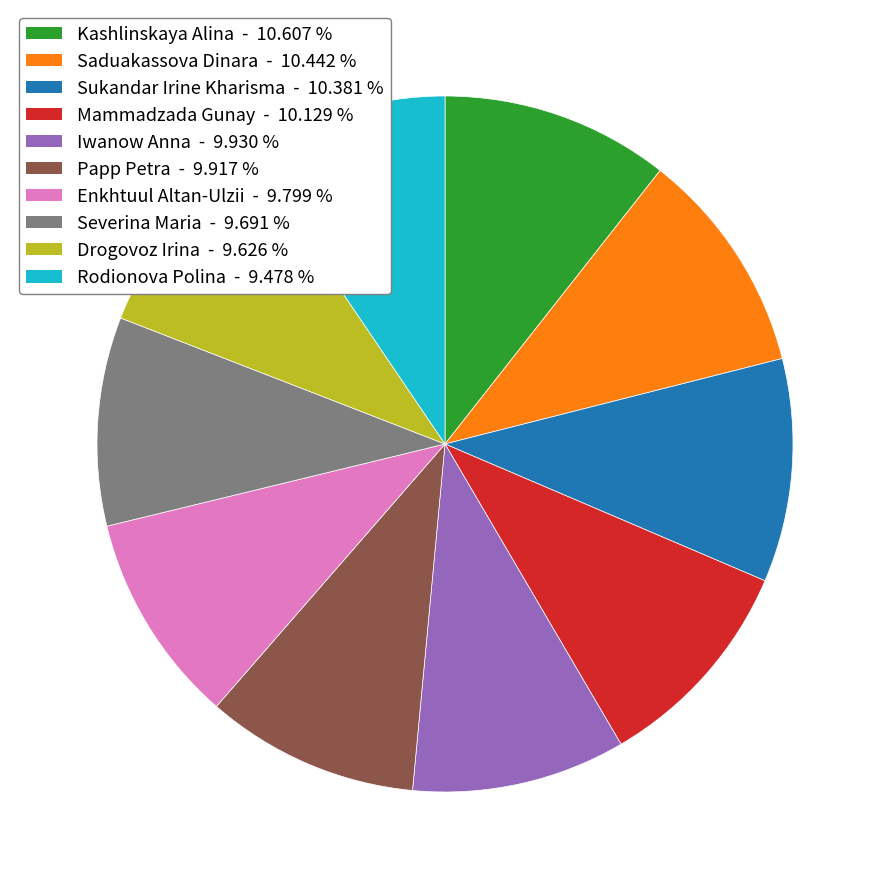

Is there a majority slice in this chart?

No